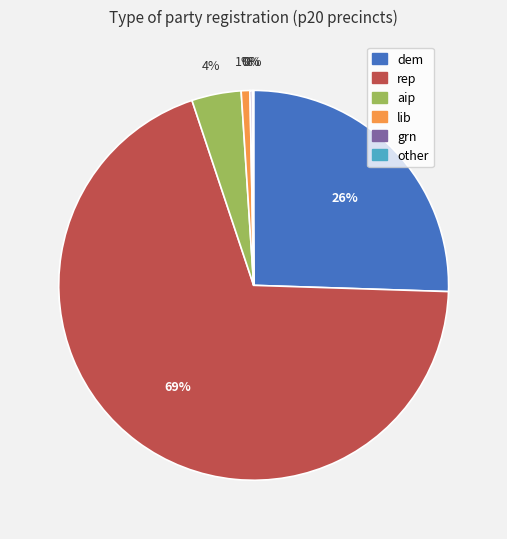

What percentage is the lib slice, to the nearest percent?

1%